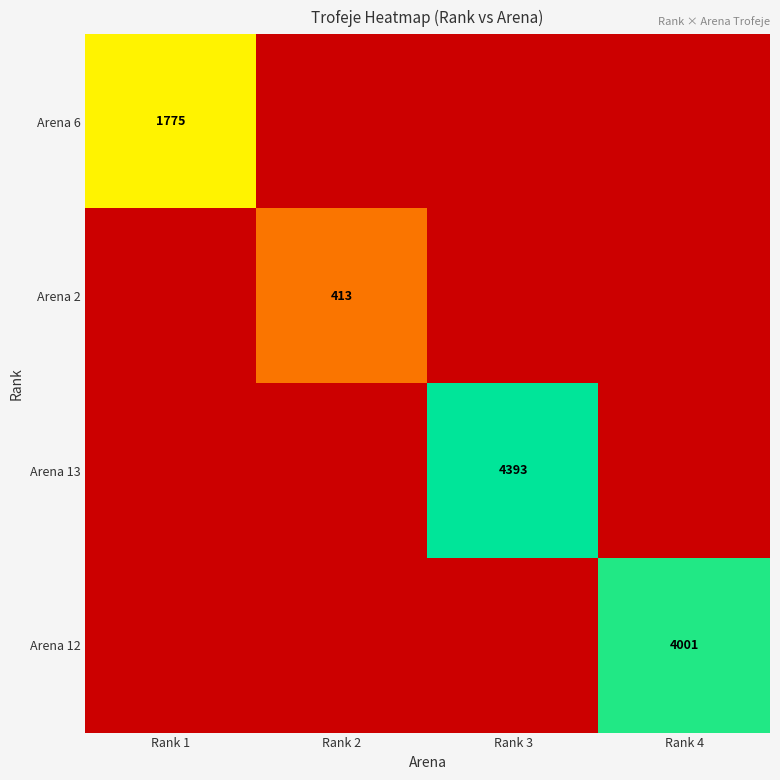

How many series are shown in this chart?

4